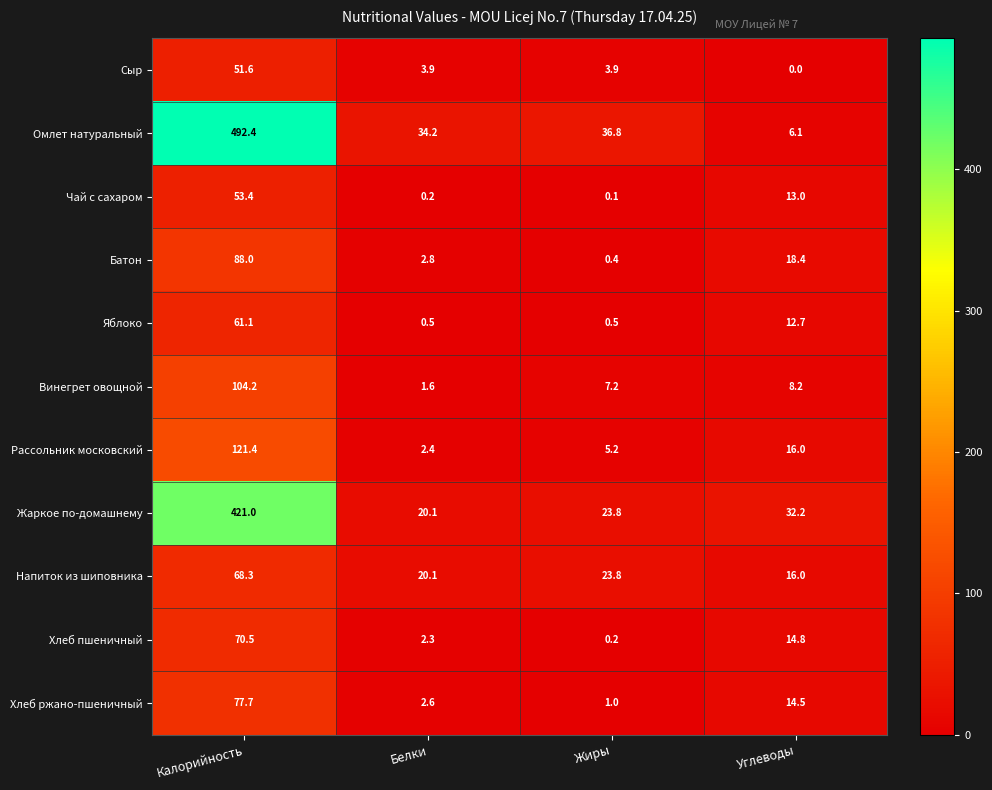

At which label does Напиток из шиповника first exceed 23?

Калорийность